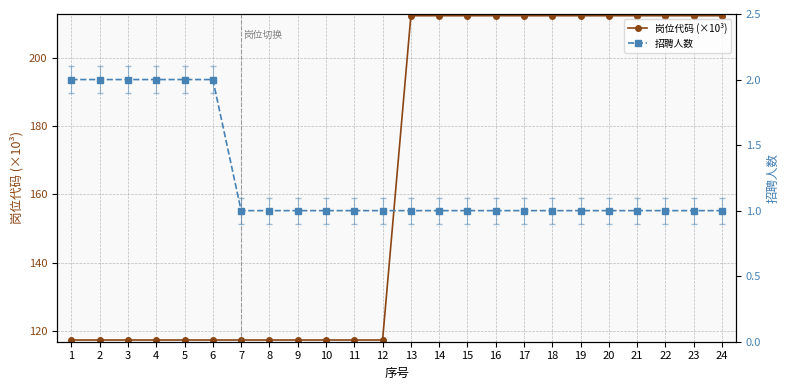

List the series in order of their overall mean, highest first.

岗位代码 (×10³), 招聘人数